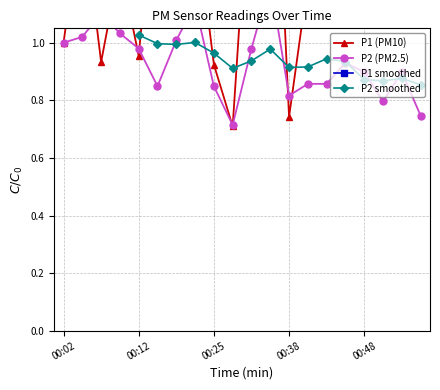

What is the difference between the maximum and minimum values in the P1 series?

1.5